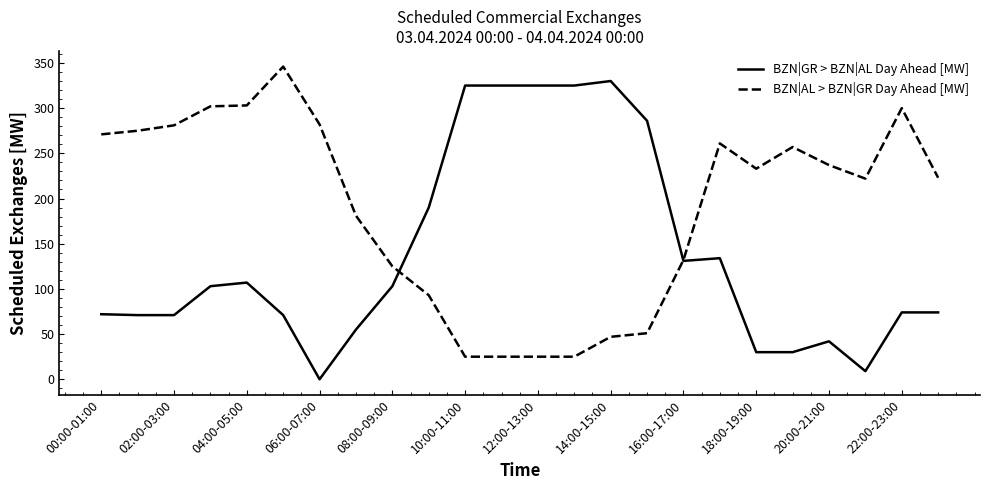

Rank the series by their average value, from lowest to highest.

BZN|GR > BZN|AL Day Ahead [MW], BZN|AL > BZN|GR Day Ahead [MW]